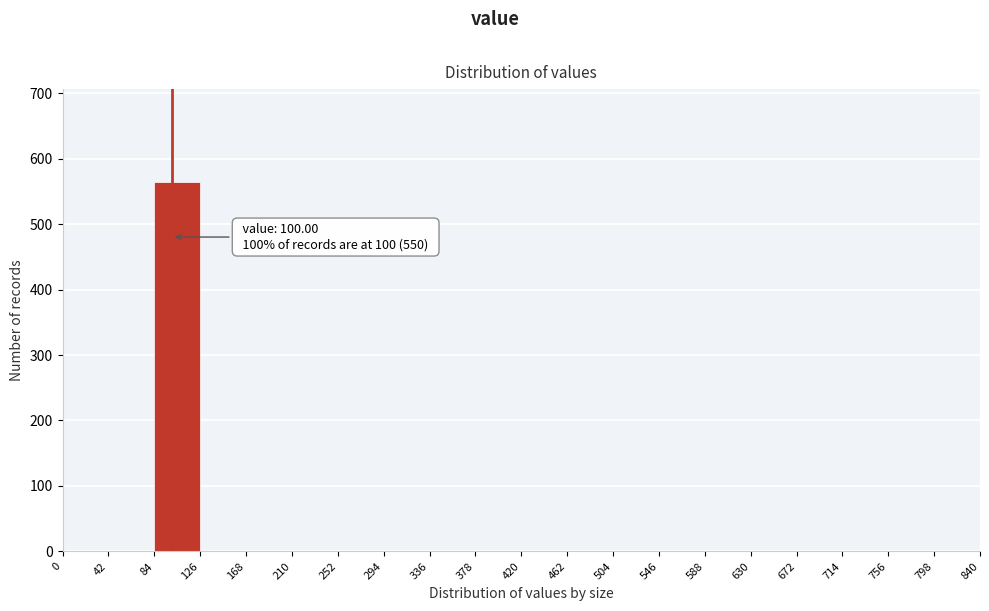

Over which range of the x-axis is the bar tallest?

84 to 126